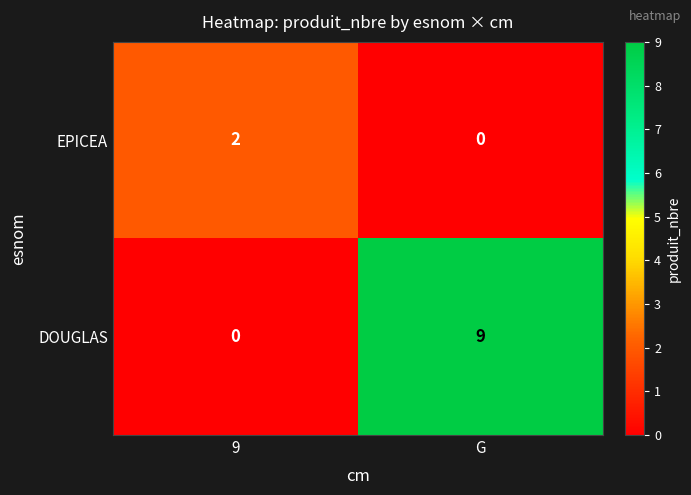

The DOUGLAS series shows 0 at 9. True or false?

True